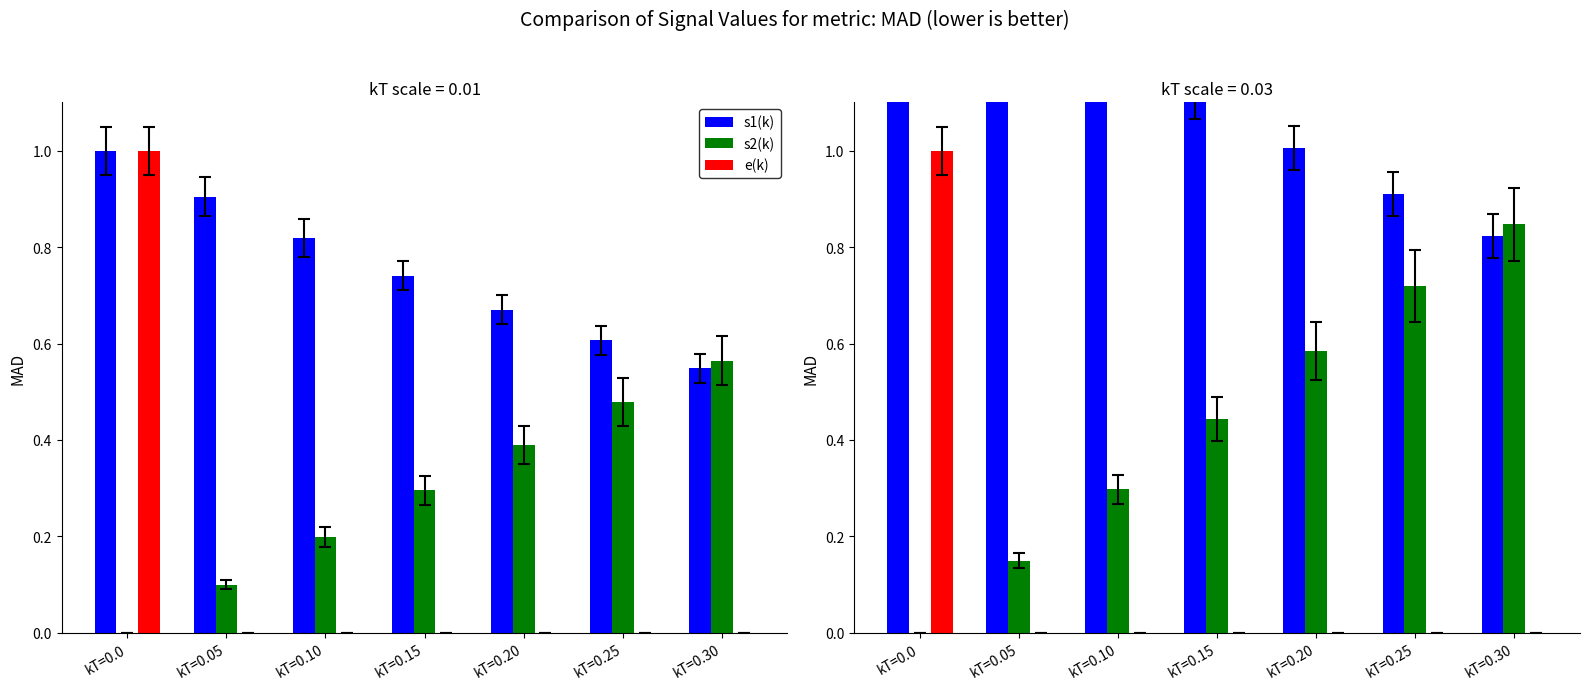

What are all the series names shown in the legend?

s1(k), s2(k), e(k)